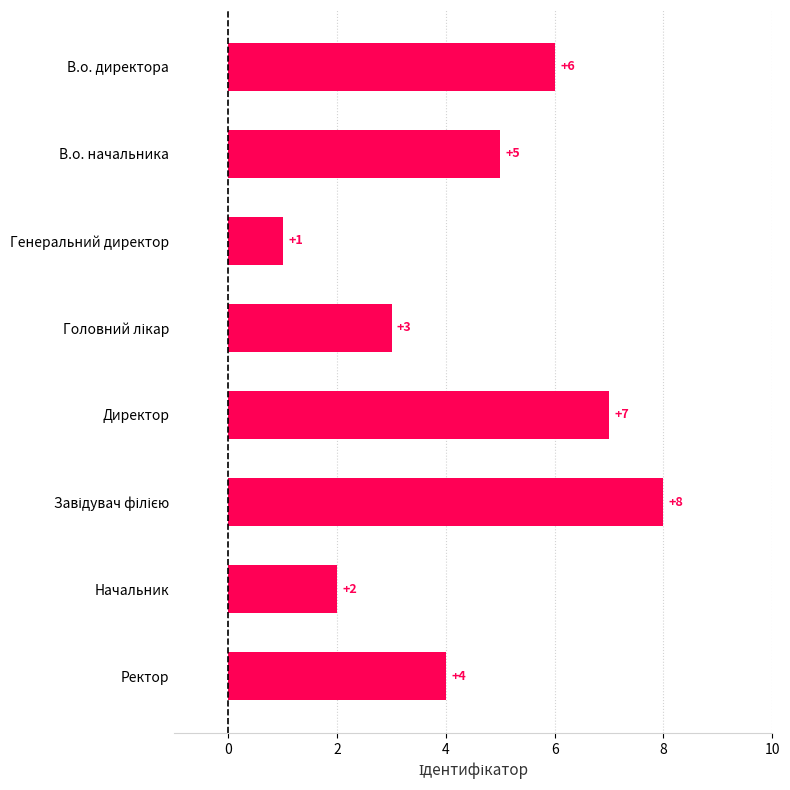

How many data points does each series have?

8